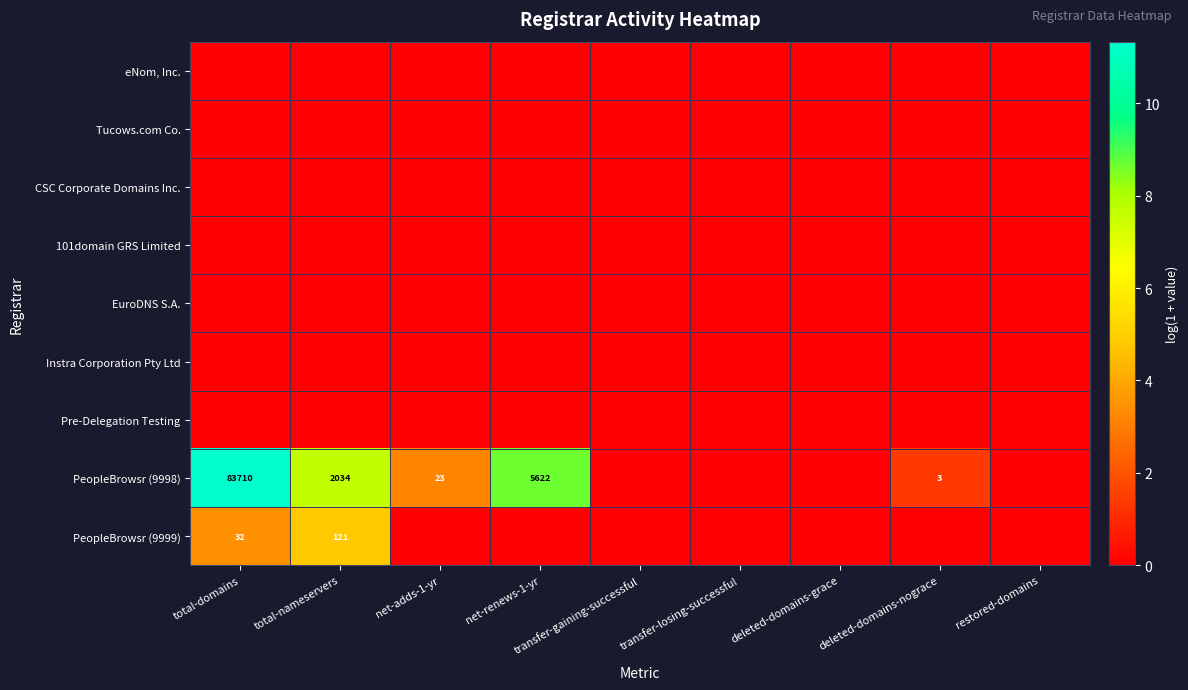

True or false: PeopleBrowsr (9999) has a value of 32 at total-domains.

True